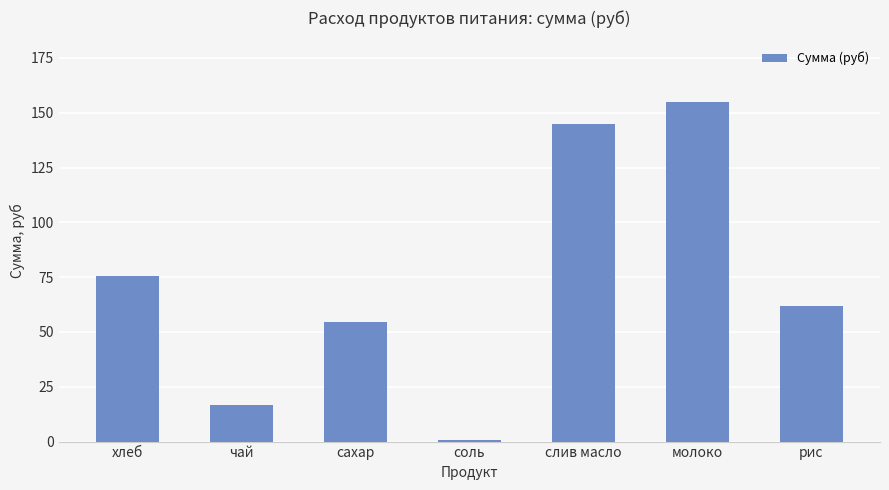

The chart shows a value of 75.4 at хлеб. True or false?

True